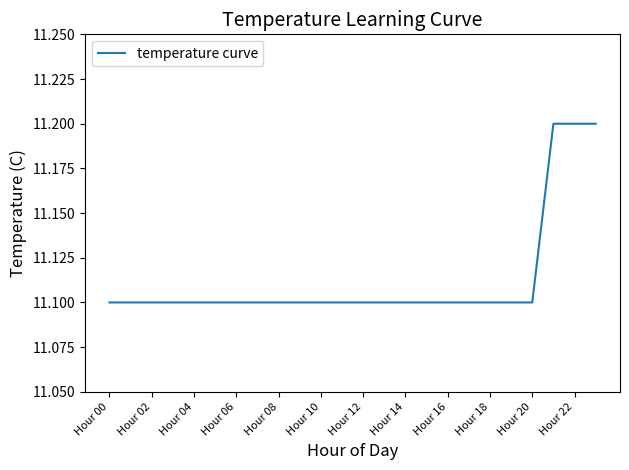

How many values are between 11 and 12?

24